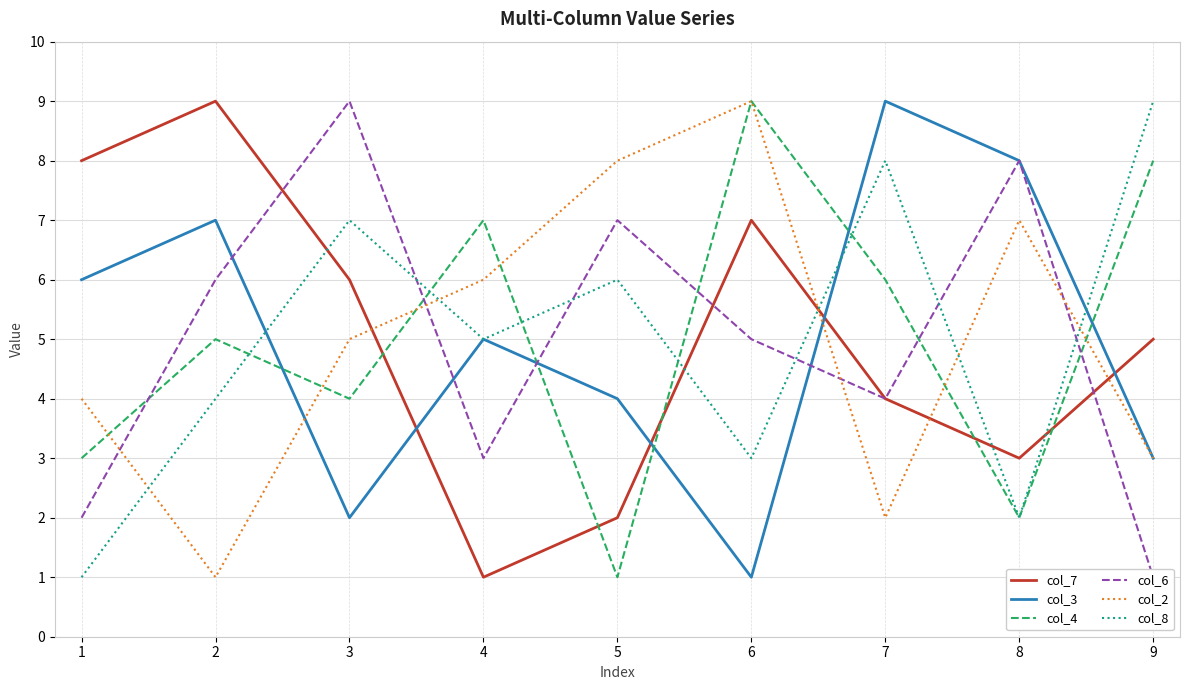

What is the sum of the col_8 values at 4 and 5?

11